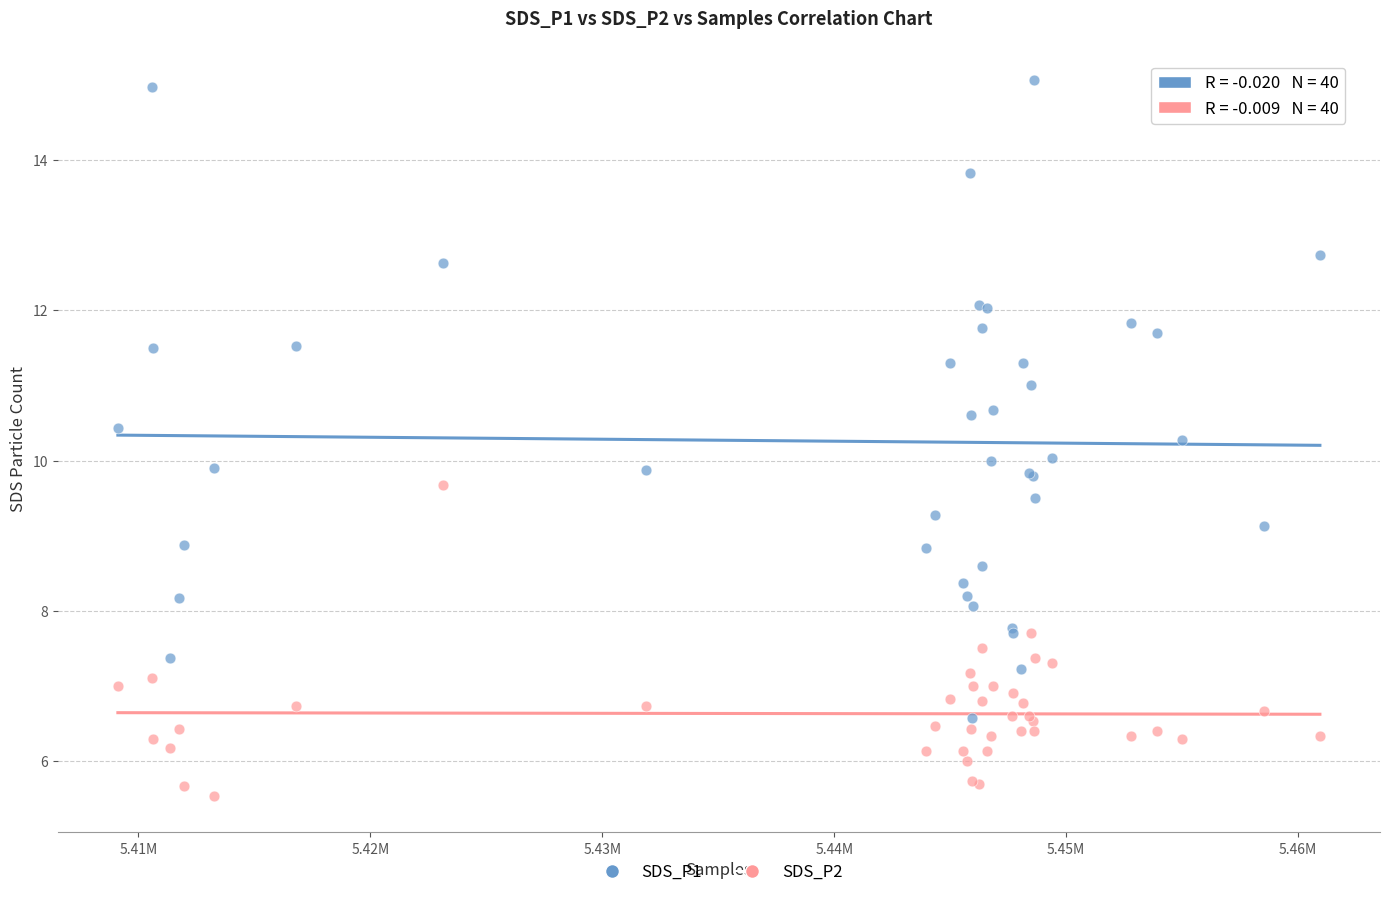

Which series has the widest spread of Y values?

SDS_P1